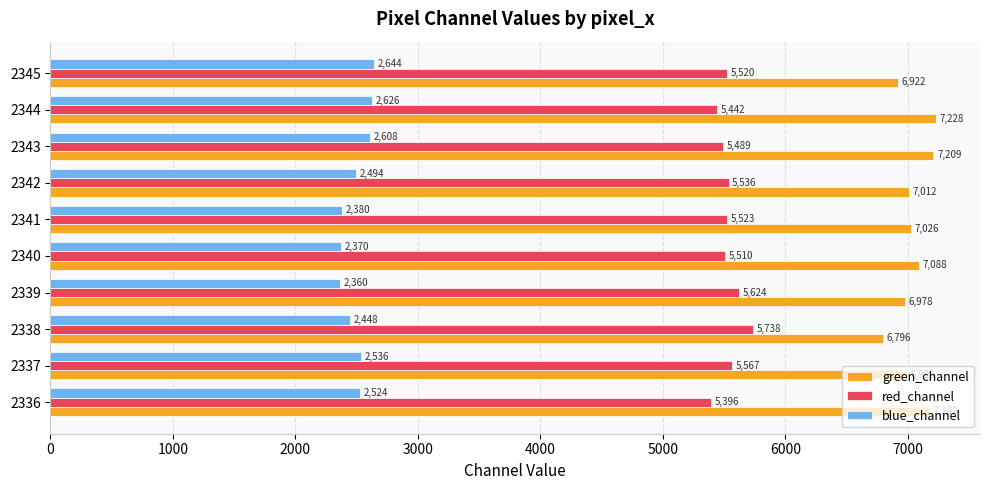

At which category is the sum across all series the highest?

2343